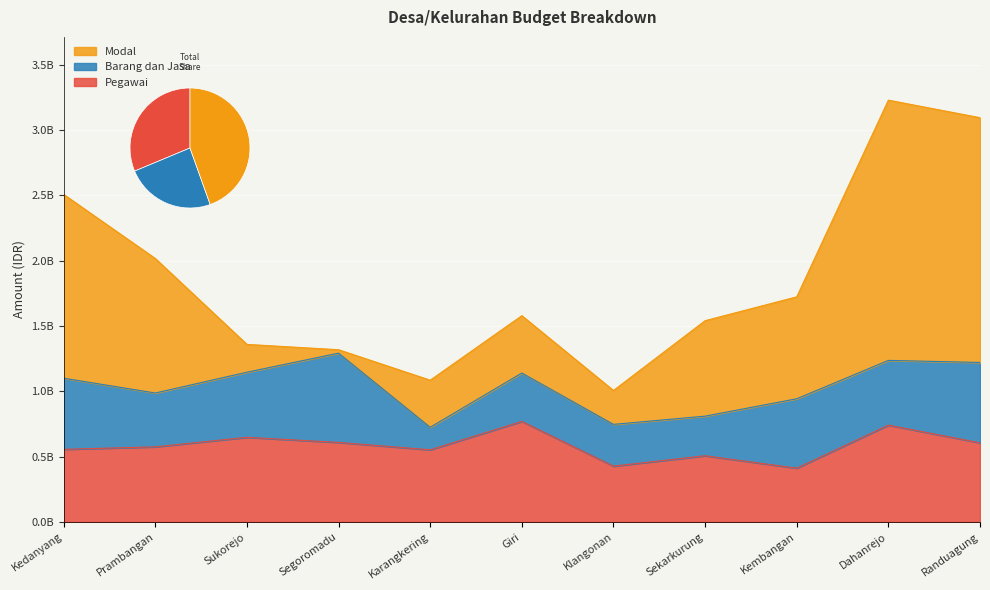

Reading left to right, list all the values displayed in this chart.

Pegawai: 555503480	574683252	647381200	608457920	551989600	769043920	427092000	506297800	411532000	740586000	605593100
Barang dan Jasa: 544201061	411777083	498226349	683083593	172347241	370361159	319391859	303151595	530932104	495452223	614710119
Modal: 1406257720	1029167790	212811200	26150000	360215000	438785000	259363126	730554000	779953000	1991261785	1872827300